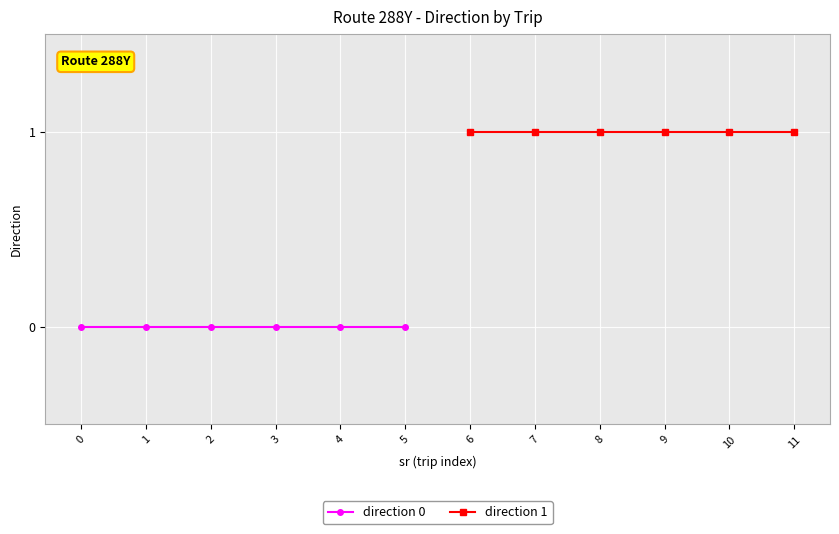

The direction 1 series shows 1 at 8. True or false?

False